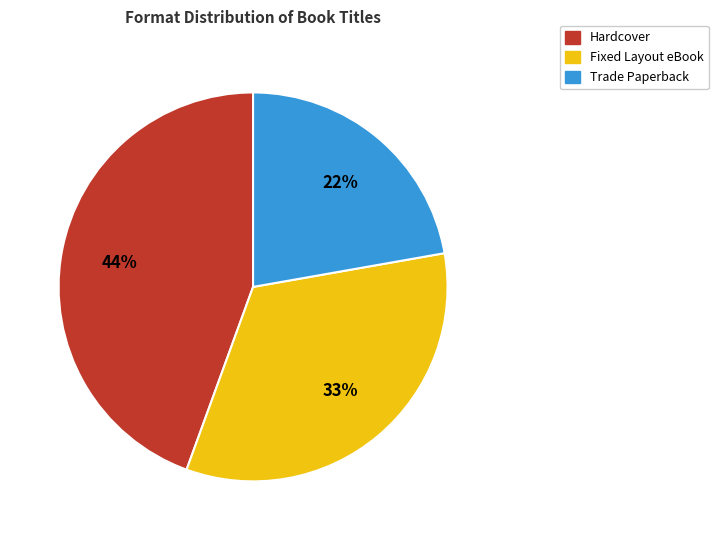

To the nearest percent, what is the difference between the largest and smallest slice percentages?

22%